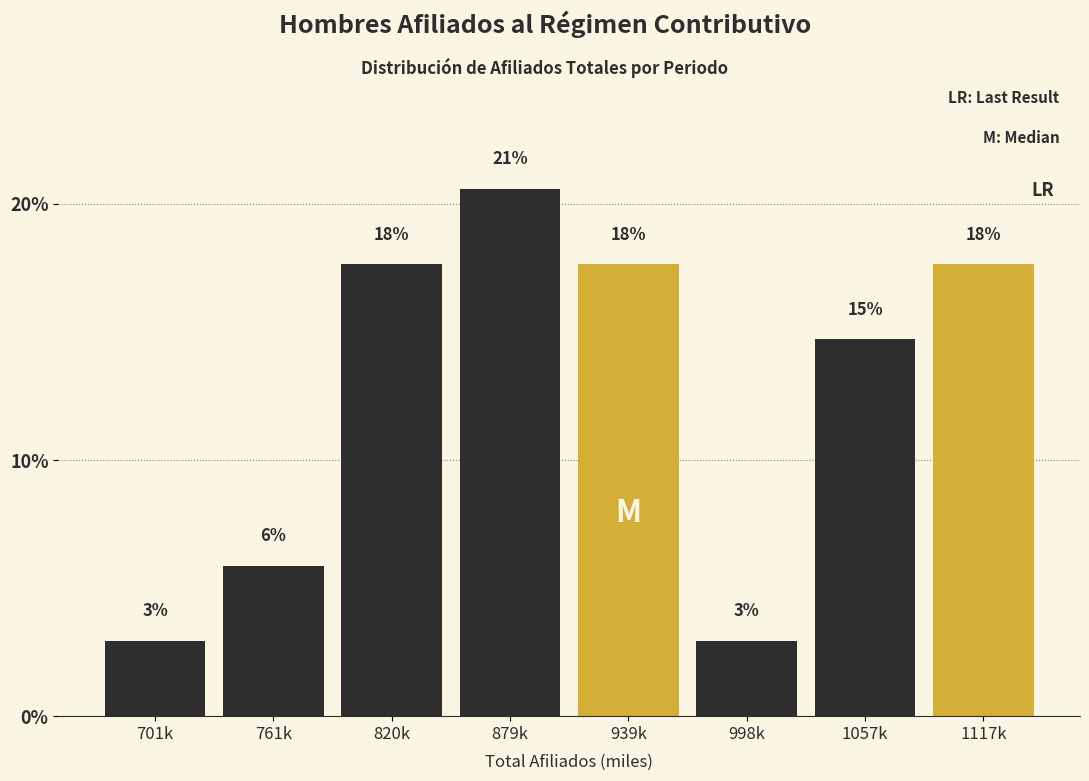

How many bars are there in total?

8